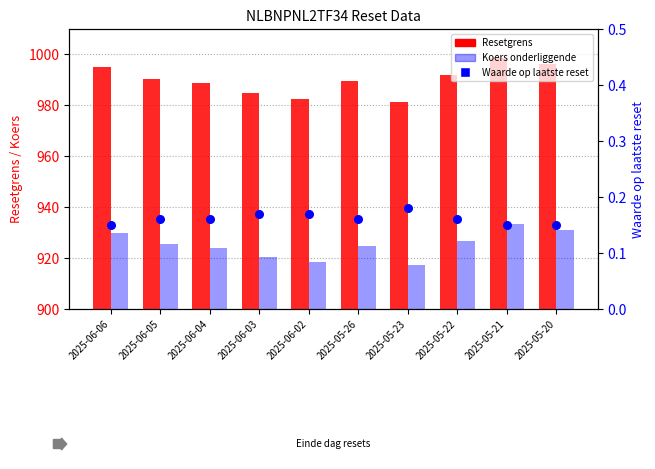

At which category is the sum across all series the highest?

2025-05-21